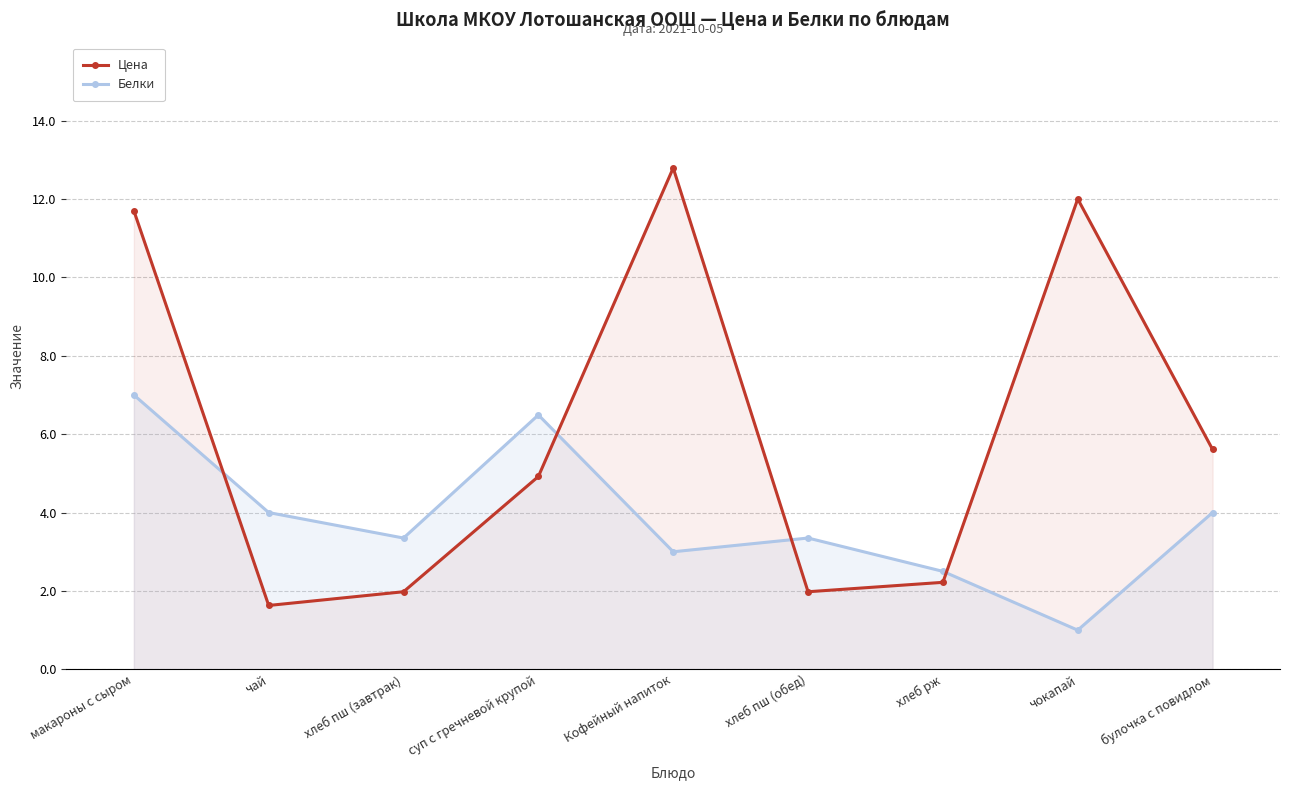

What is the label of the 3rd point from the right?

хлеб рж